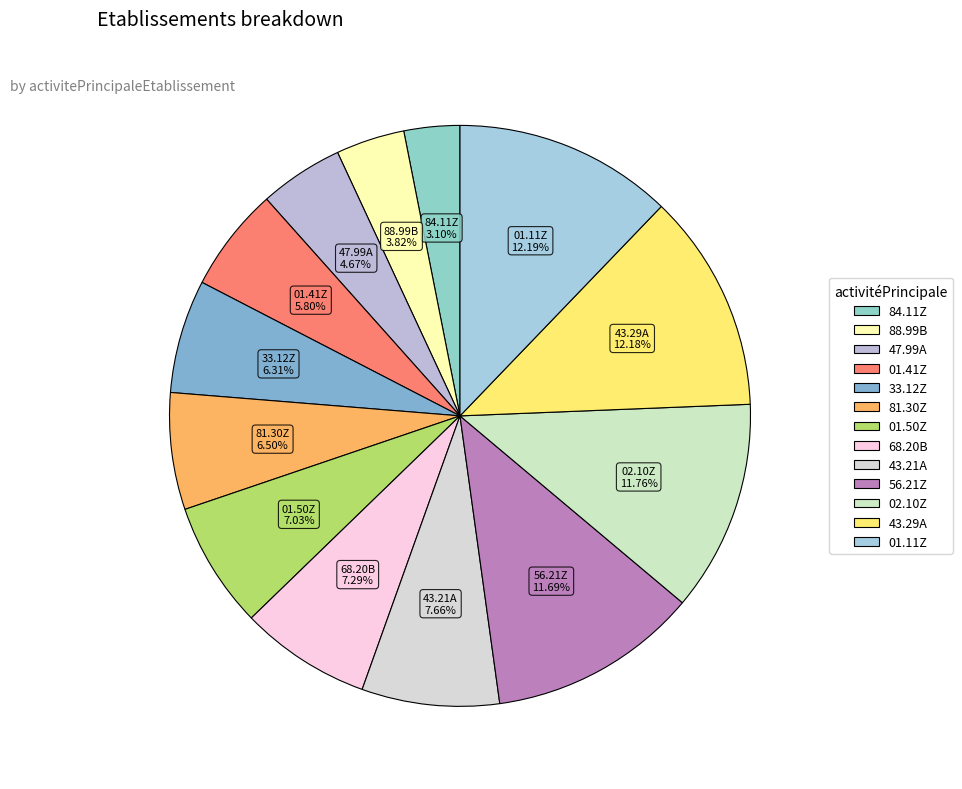

Between 84.11Z and 56.21Z, which is larger?

56.21Z